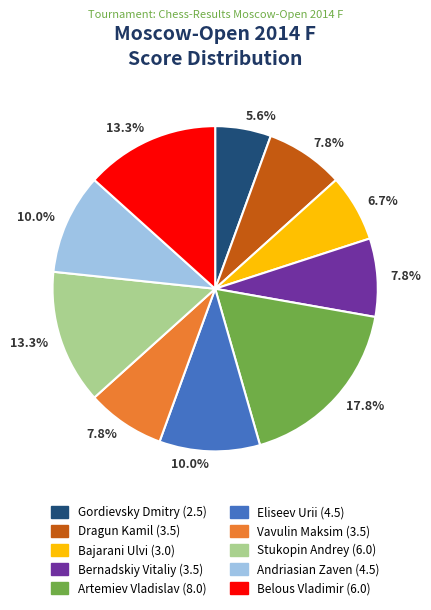

How many slices are in this pie chart?

10